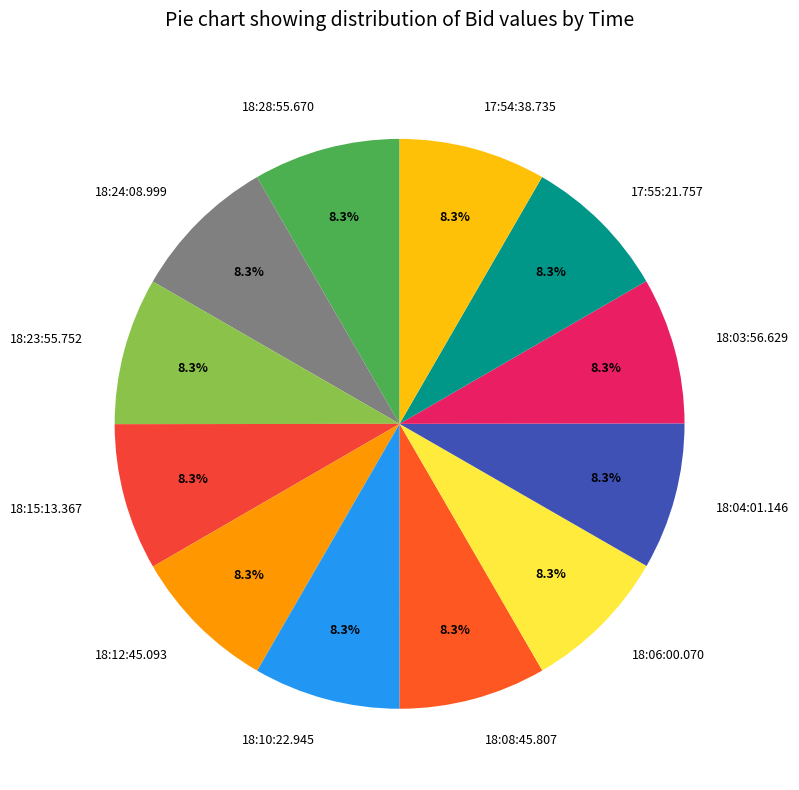

The 17:54:38.735 slice represents 20% of the pie. True or false?

False